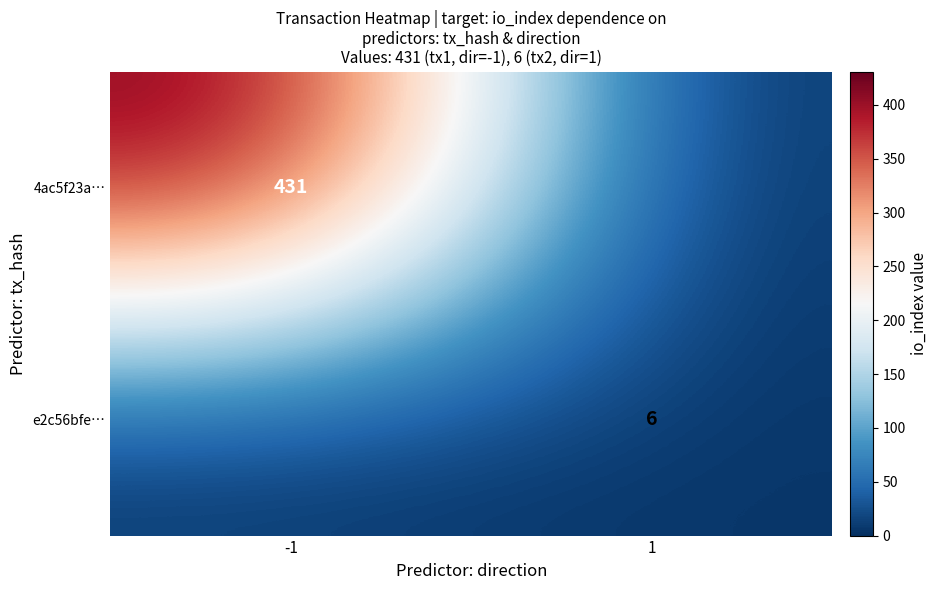

What is the maximum value shown in the chart?

431